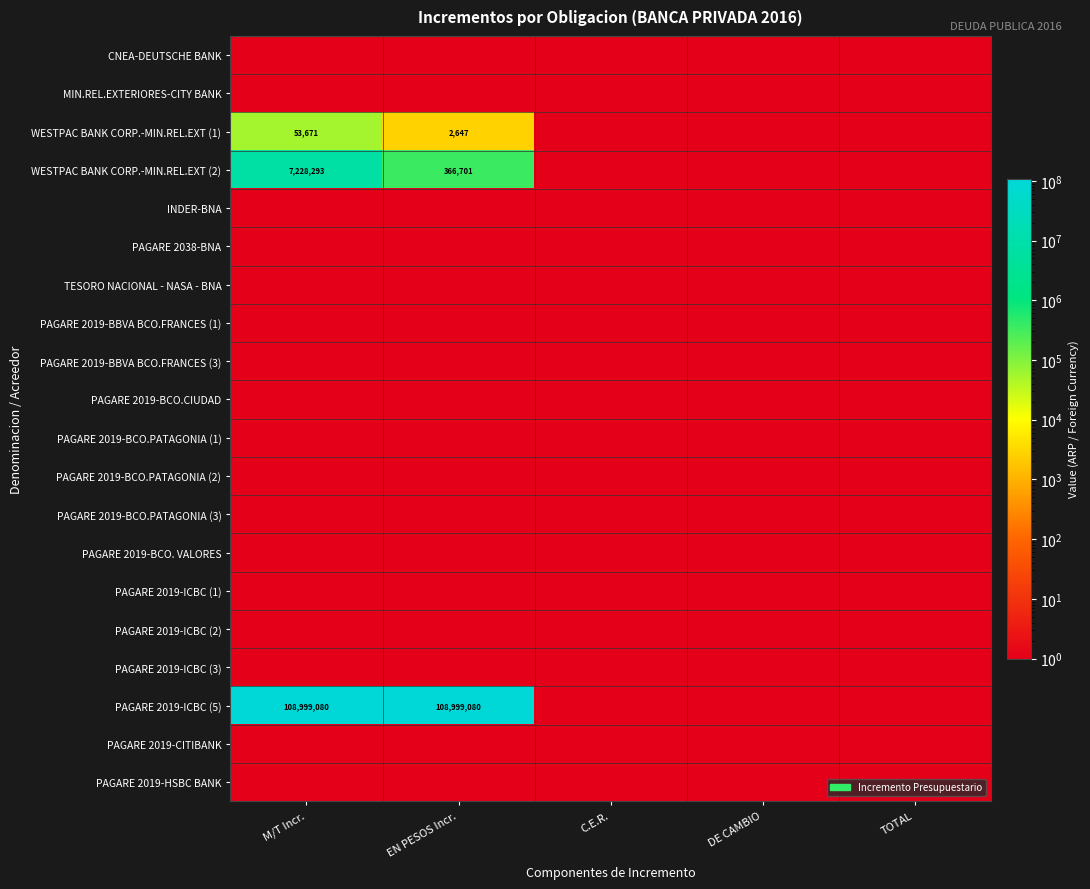

At which category is the sum across all series the highest?

M/T Incr.